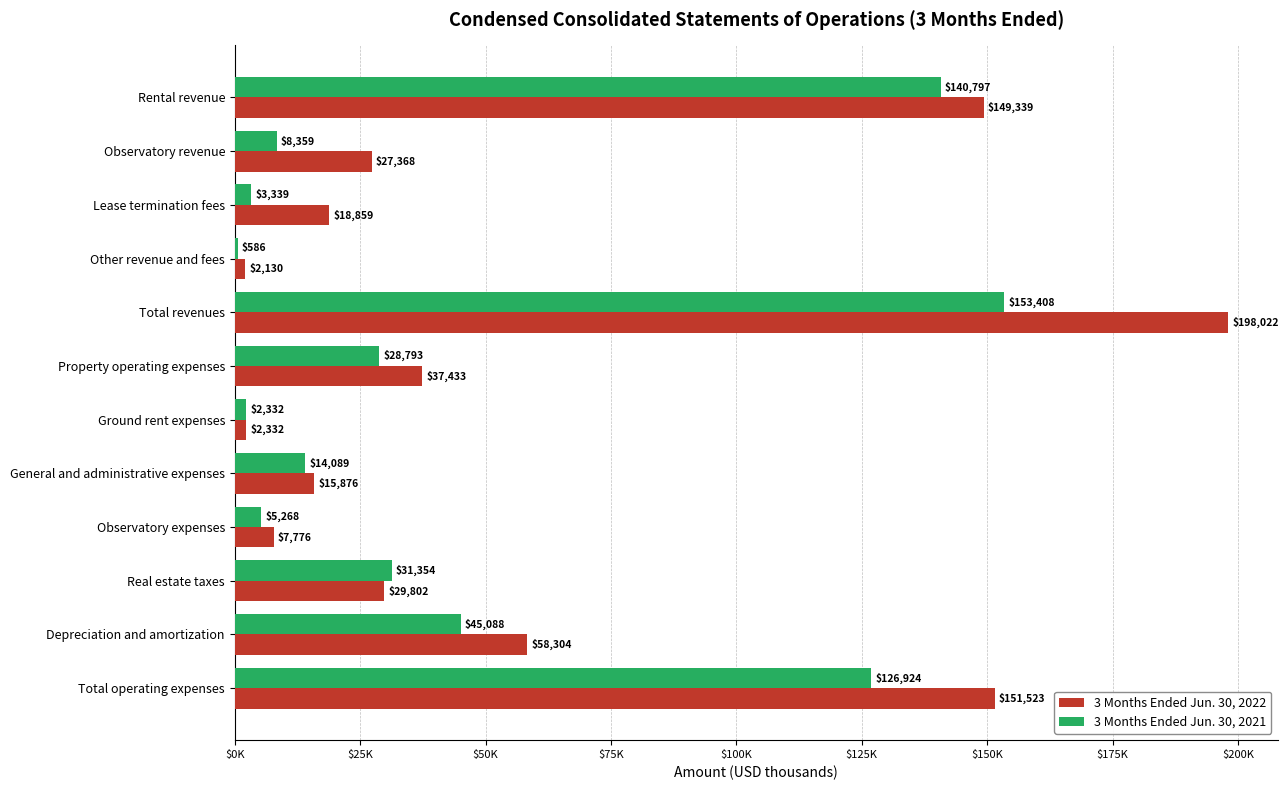

What is the sum of all 3 Months Ended Jun. 30, 2022 values?

698764